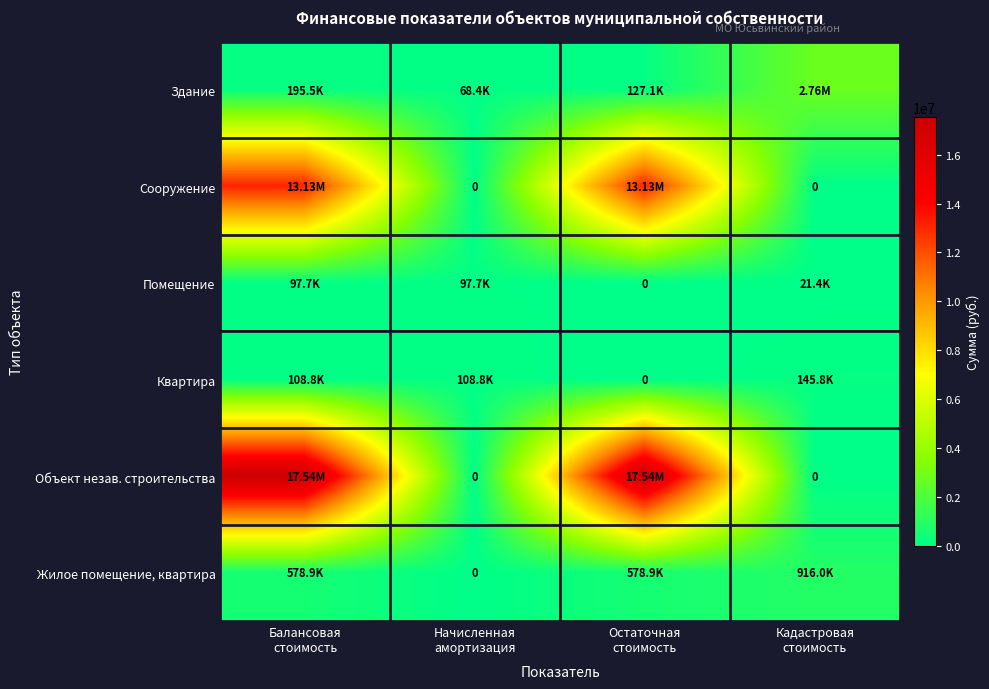

How many distinct data groups are displayed?

6